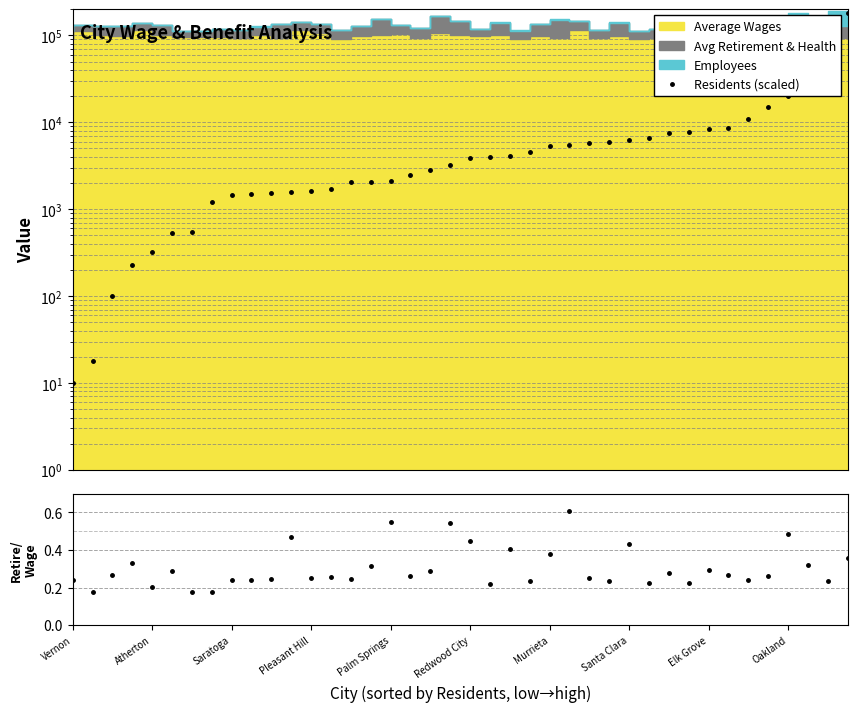

Which has a higher value, 36 or Pleasant Hill?

36